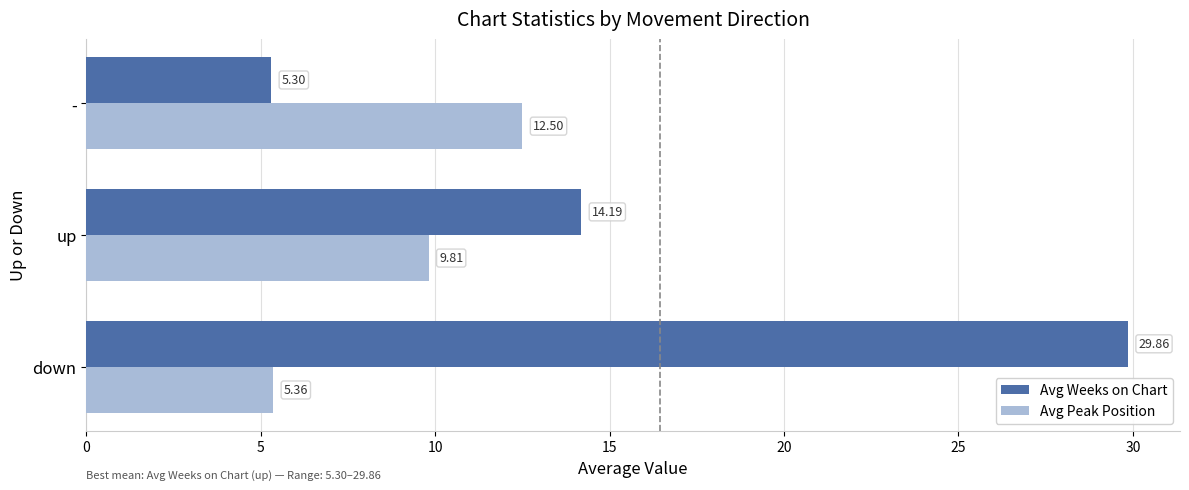

List the series in order of their overall mean, lowest first.

Avg Peak Position, Avg Weeks on Chart